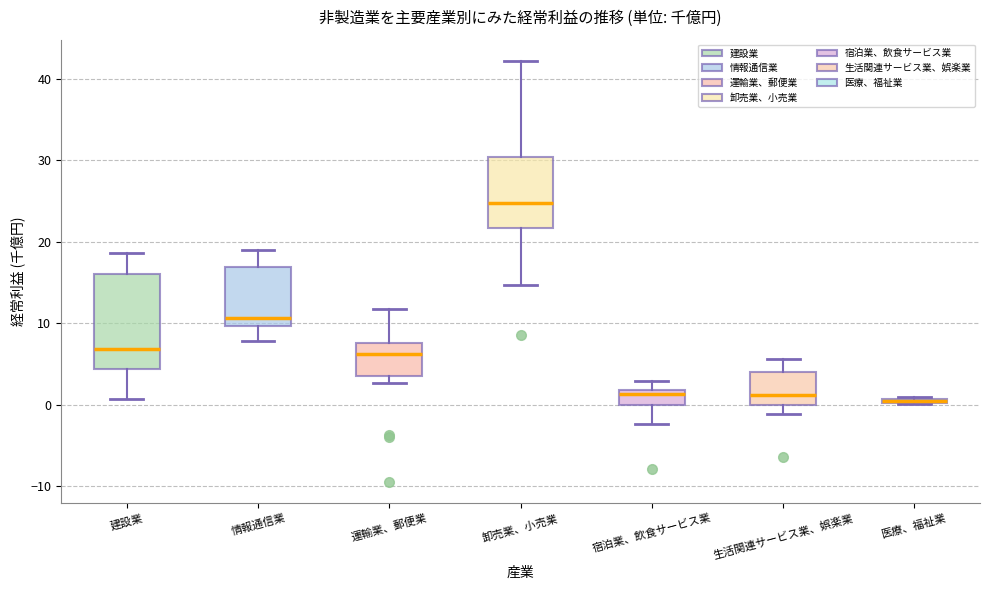

Where is the upper edge of the box for 医療、福祉業 on the y-axis? The values are not printed on the chart, so give them approximately, as read against the axis.

1